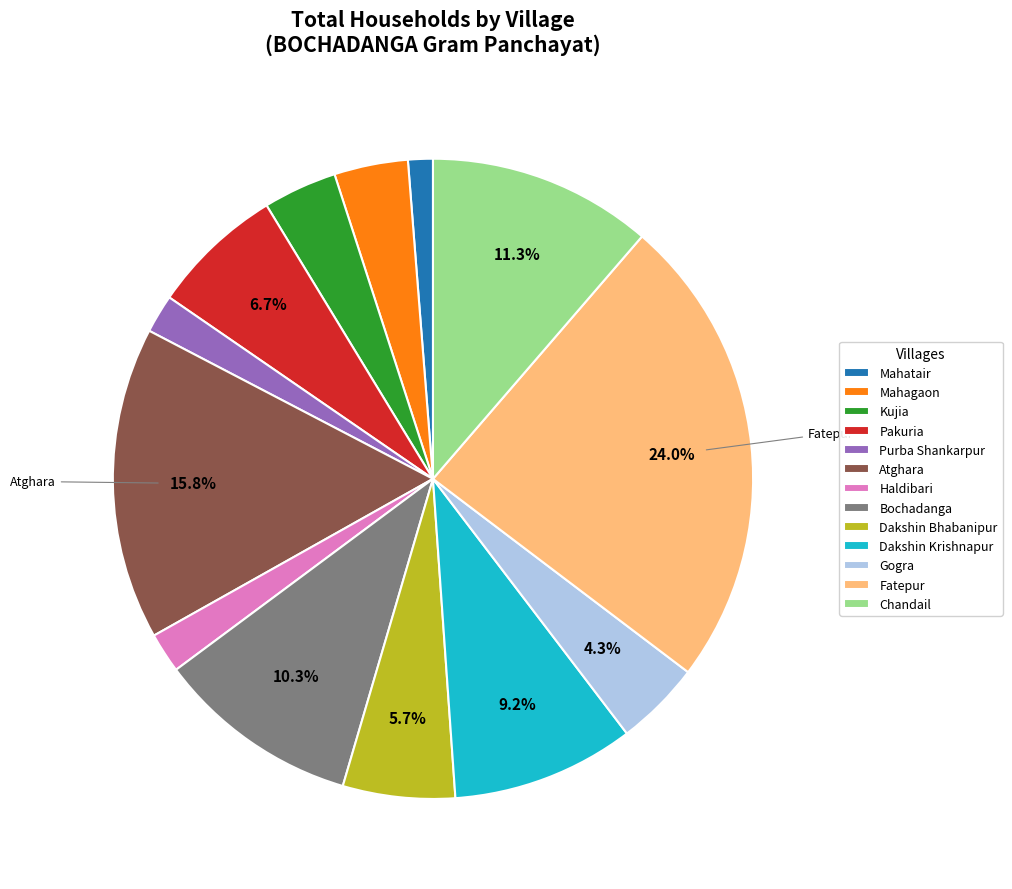

Approximately how many times larger is the value at Haldibari compared to Dakshin Bhabanipur?

0.4